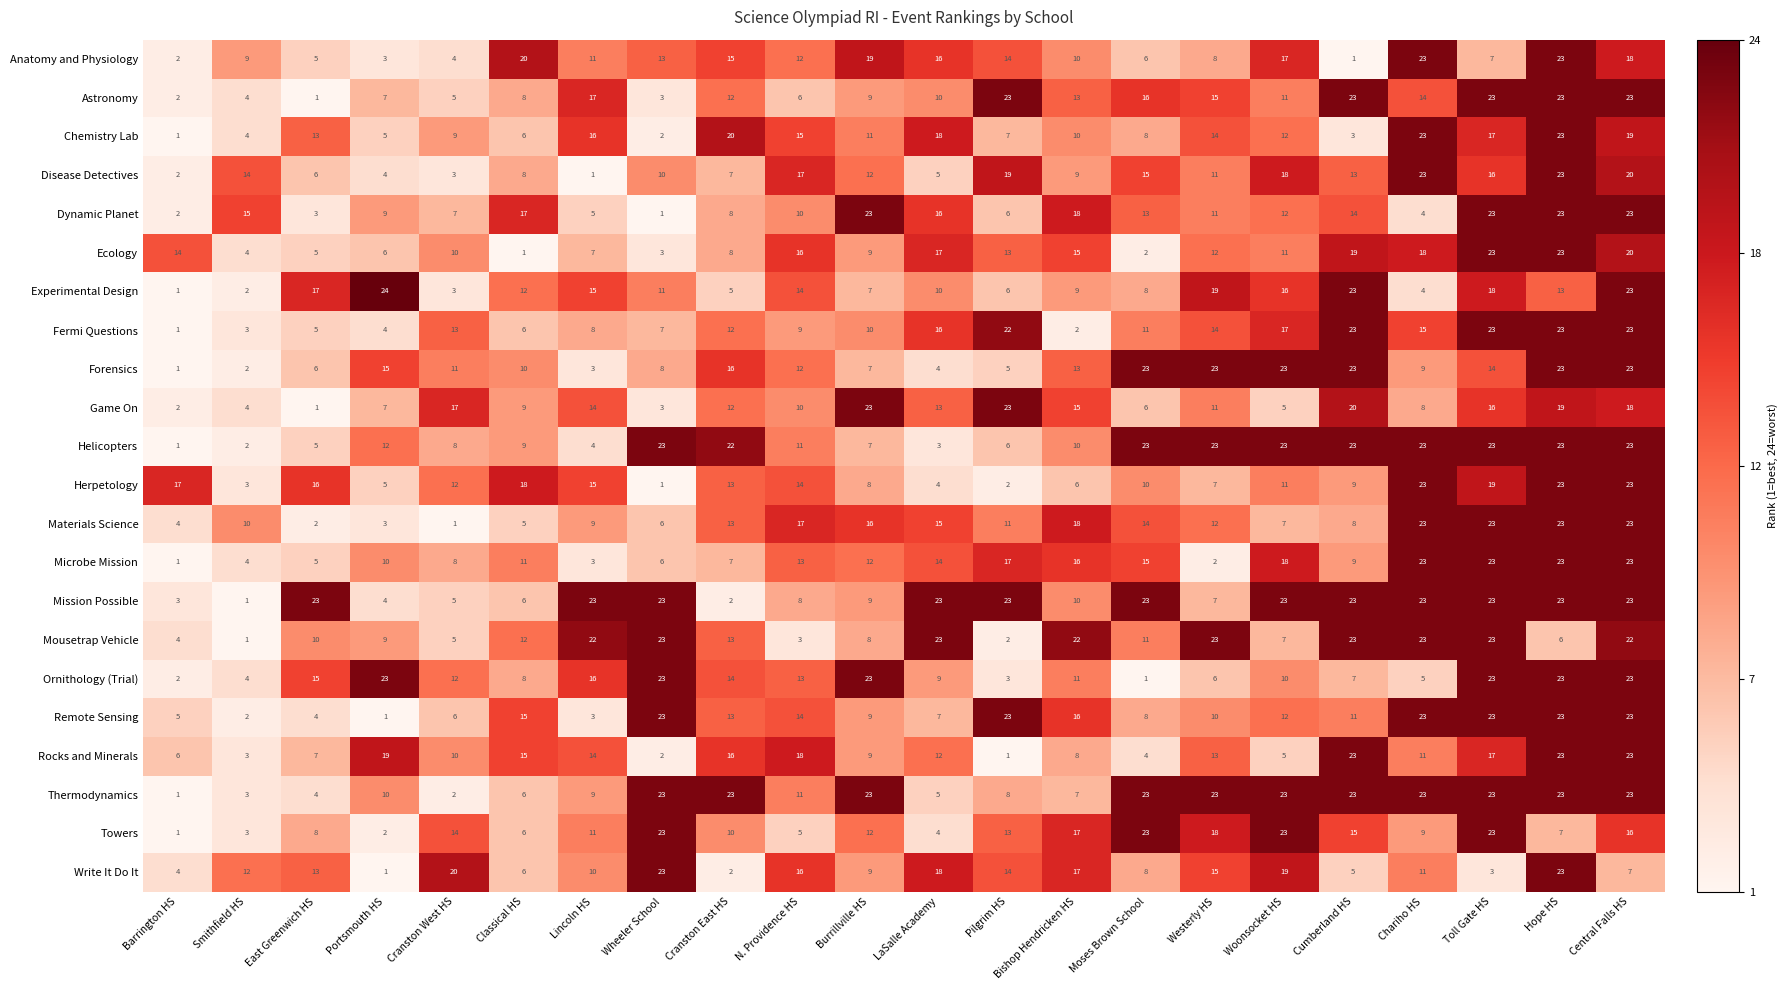

How many data points does each series have?

22